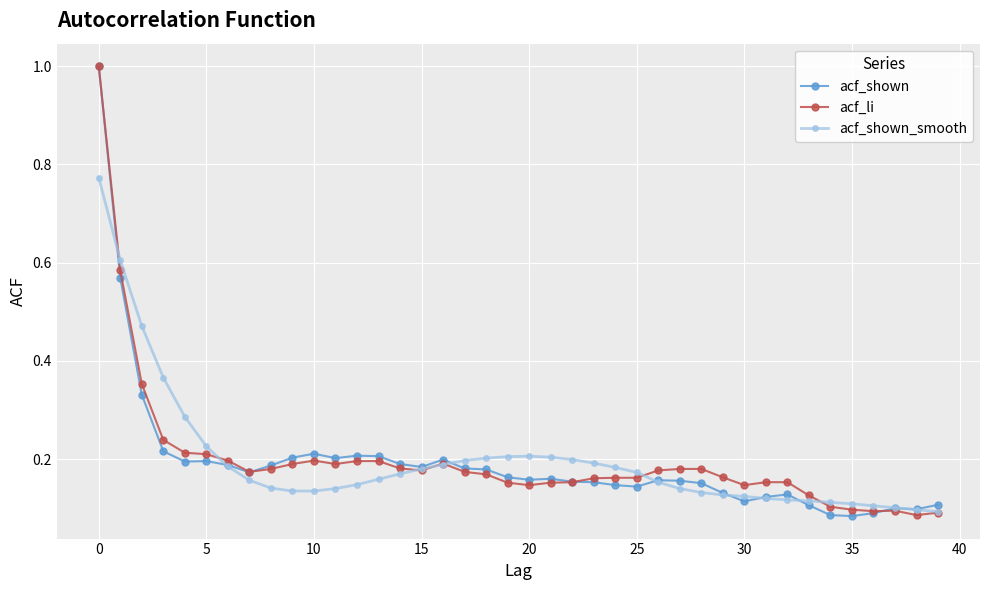

True or false: acf_li has more than 1 points higher than both neighbors.

True